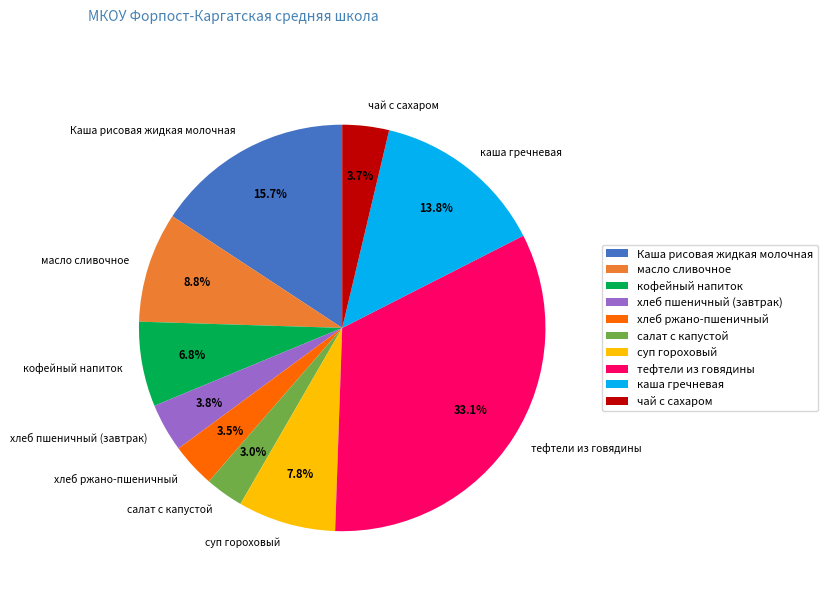

How many segments does this pie chart have?

10